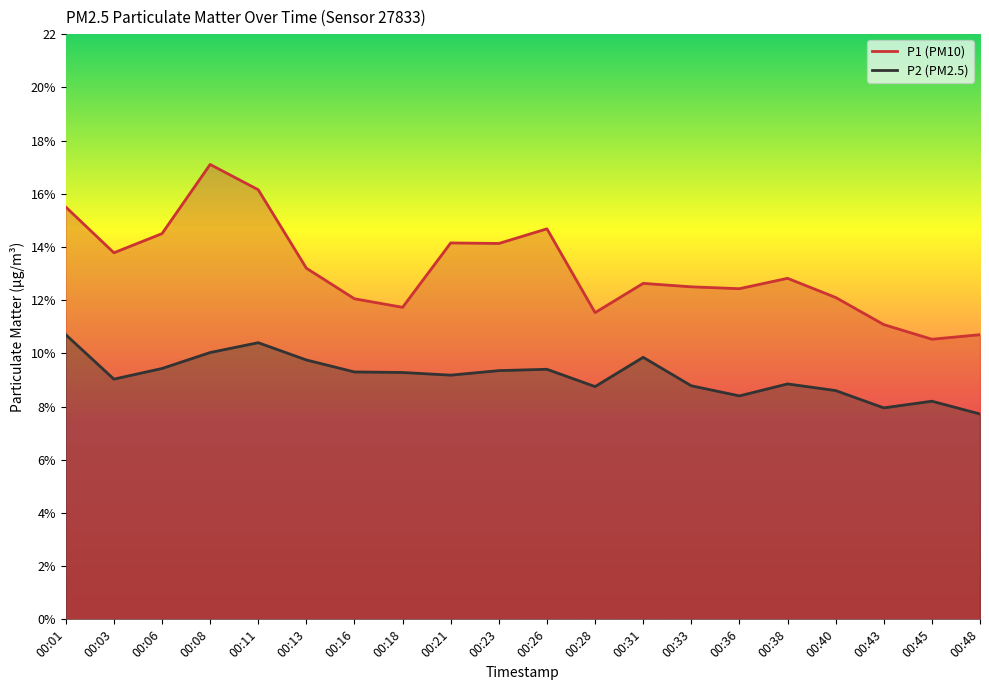

Reading left to right, extract all data points from this chart.

P1: 15.5	13.8	14.5	17.1	16.1	13.2	12.1	11.7	14.2	14.1	14.7	11.5	12.6	12.5	12.4	12.8	12.1	11.1	10.5	10.7
P2: 10.7	9.0	9.4	10.0	10.4	9.8	9.3	9.3	9.2	9.3	9.4	8.8	9.8	8.8	8.4	8.8	8.6	8.0	8.2	7.7